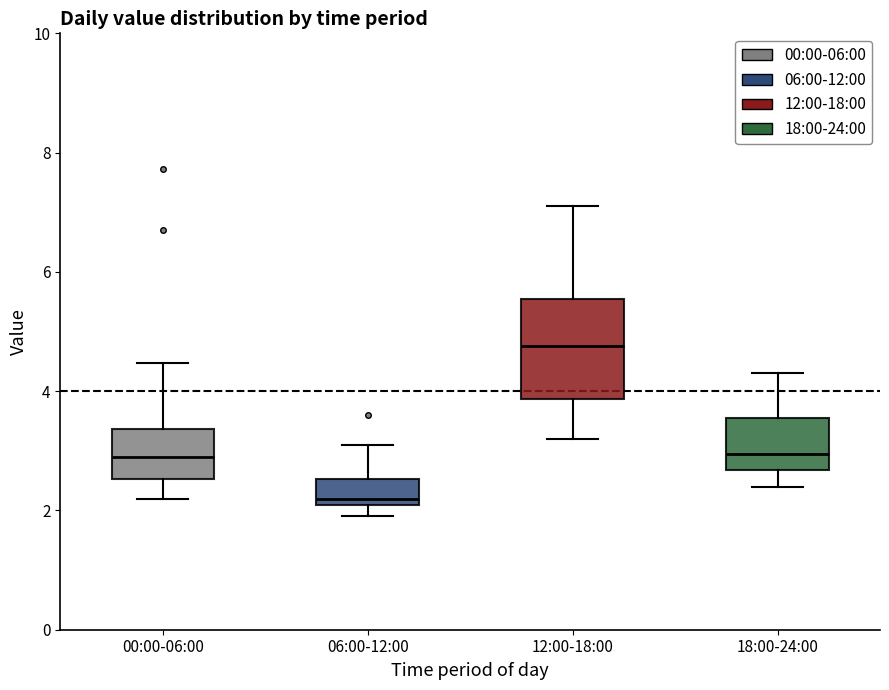

Where is the lower edge of the box for 18:00-24:00 on the y-axis? The values are not printed on the chart, so give them approximately, as read against the axis.

2.6